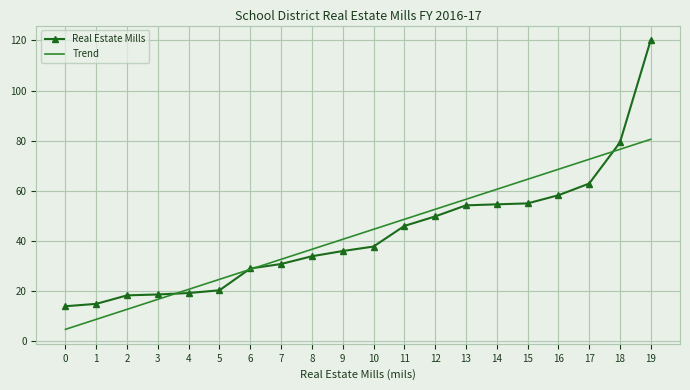

What is the sum of the Real Estate Mills values at 16 and 1?

73.2